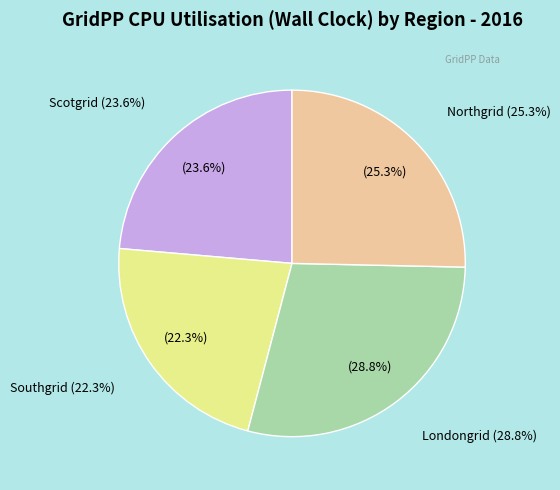

Which has a higher value, Southgrid or Londongrid?

Londongrid